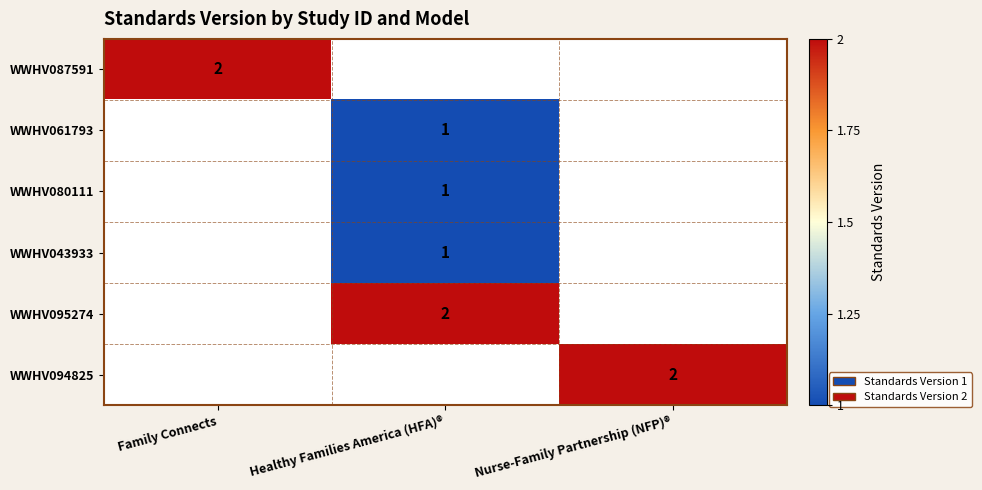

The value of WWHV095274 at Healthy Families America (HFA)® is 4. True or false?

False